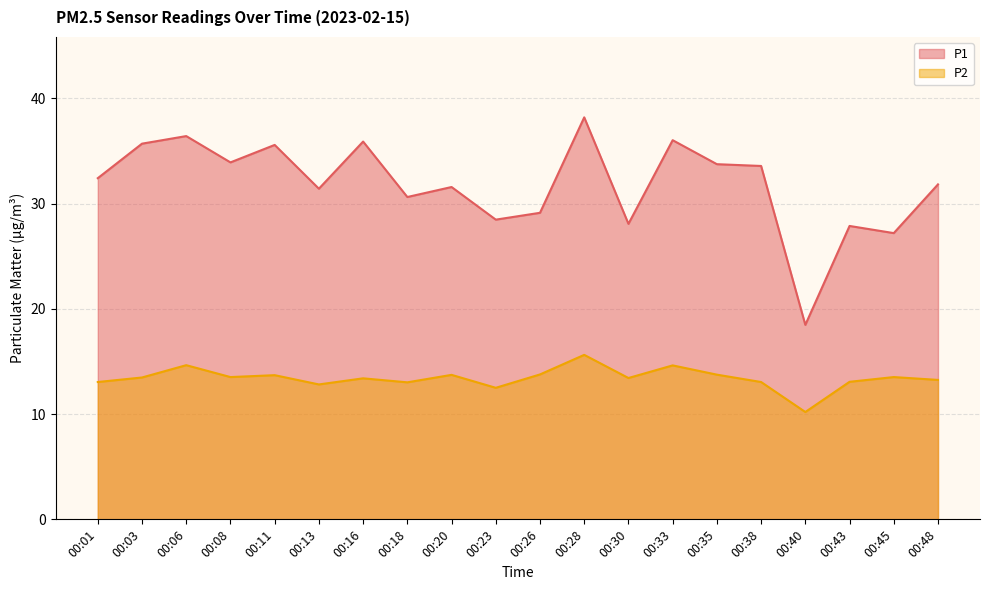

Reading left to right, what are all the values shown in this chart?

P1: 00:01=32.4	00:03=35.7	00:06=36.4	00:08=33.9	00:11=35.6	00:13=31.4	00:16=35.9	00:18=30.6	00:20=31.6	00:23=28.5	00:26=29.1	00:28=38.2	00:30=28.1	00:33=36.0	00:35=33.8	00:38=33.6	00:40=18.5	00:43=27.9	00:45=27.2	00:48=31.8
P2: 00:01=13.1	00:03=13.5	00:06=14.7	00:08=13.5	00:11=13.7	00:13=12.8	00:16=13.4	00:18=13.0	00:20=13.7	00:23=12.5	00:26=13.8	00:28=15.6	00:30=13.4	00:33=14.6	00:35=13.8	00:38=13.1	00:40=10.2	00:43=13.1	00:45=13.5	00:48=13.2